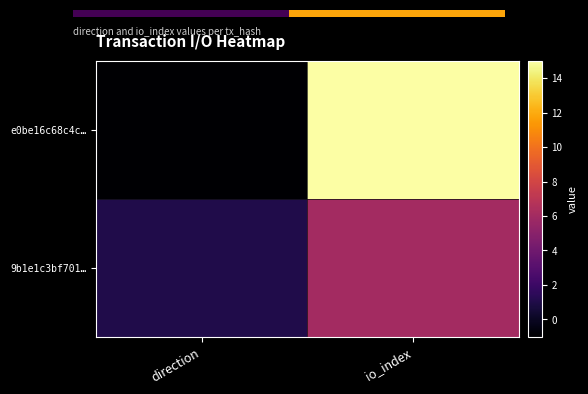

At how many categories does at least one series exceed 4?

1